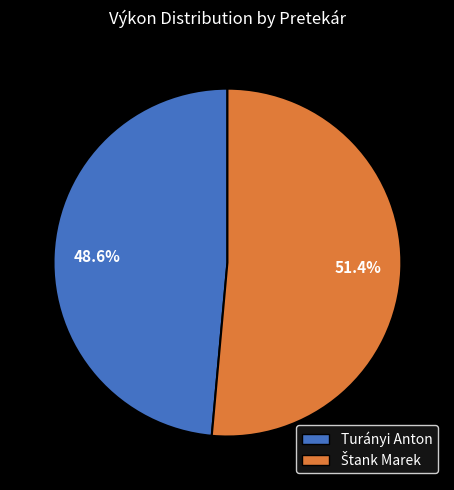

What percentage is NOT represented by Turányi Anton?

51.4%